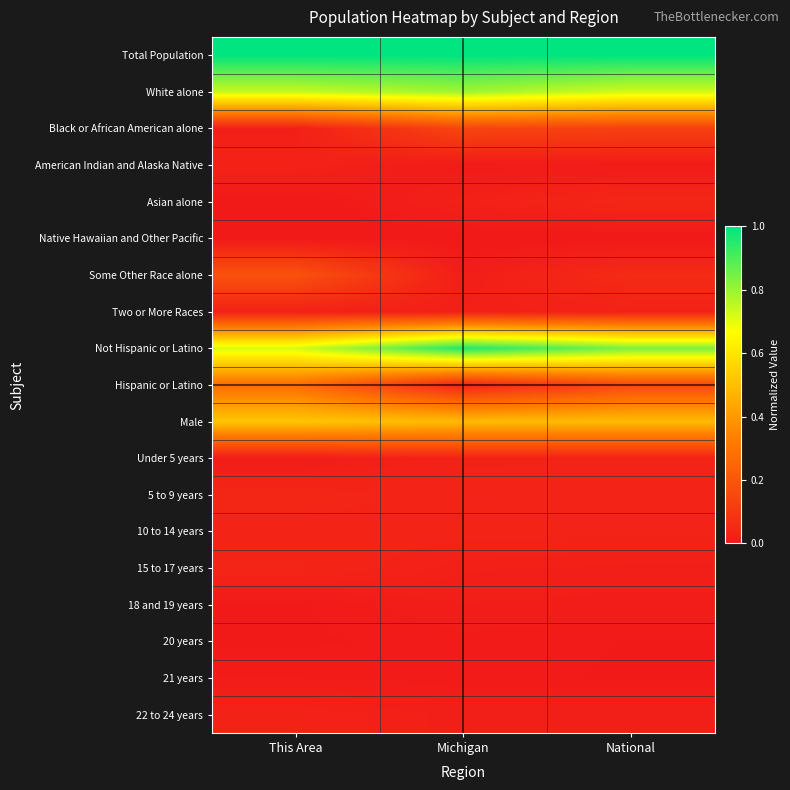

Reading right to left, what are all the values shown in this chart?

Total Population: National=1.0	Michigan=1.0	This Area=1.0
White alone: National=0.7	Michigan=0.8	This Area=0.7
Black or African American alone: National=0.1	Michigan=0.1	This Area=0.0
American Indian and Alaska Native: National=0.0	Michigan=0.0	This Area=0.0
Asian alone: National=0.0	Michigan=0.0	This Area=0.0
Native Hawaiian and Other Pacific: National=0.0	Michigan=0.0	This Area=0.0
Some Other Race alone: National=0.1	Michigan=0.0	This Area=0.2
Two or More Races: National=0.0	Michigan=0.0	This Area=0.0
Not Hispanic or Latino: National=0.8	Michigan=1.0	This Area=0.7
Hispanic or Latino: National=0.2	Michigan=0.0	This Area=0.3
Male: National=0.5	Michigan=0.5	This Area=0.5
Under 5 years: National=0.0	Michigan=0.0	This Area=0.0
5 to 9 years: National=0.0	Michigan=0.0	This Area=0.0
10 to 14 years: National=0.0	Michigan=0.0	This Area=0.0
15 to 17 years: National=0.0	Michigan=0.0	This Area=0.0
18 and 19 years: National=0.0	Michigan=0.0	This Area=0.0
20 years: National=0.0	Michigan=0.0	This Area=0.0
21 years: National=0.0	Michigan=0.0	This Area=0.0
22 to 24 years: National=0.0	Michigan=0.0	This Area=0.0